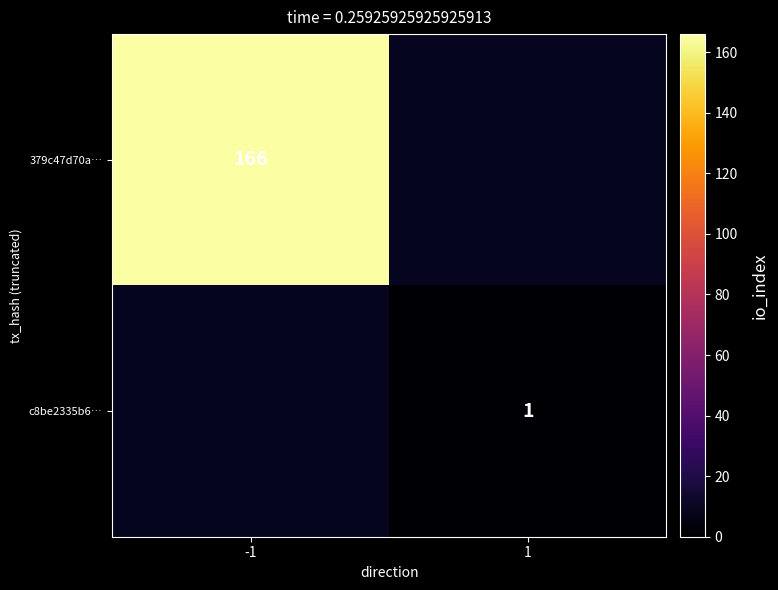

The value of c8be2335b6… at 1 is 1. True or false?

True